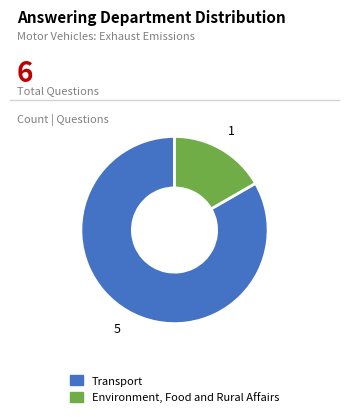

Is there any slice that represents more than half of the pie?

Yes